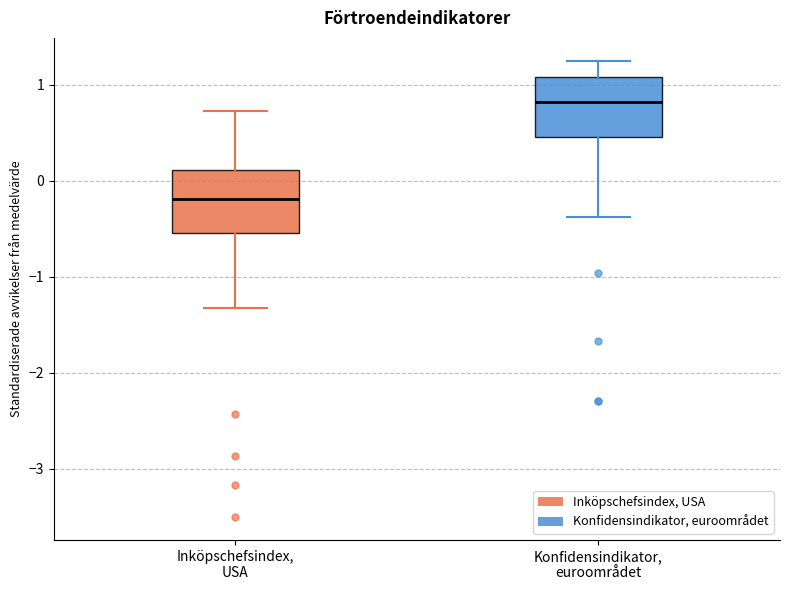

Where does the lower whisker of the box for Inköpschefsindex, USA end on the y-axis? The values are not printed on the chart, so give them approximately, as read against the axis.

-1.3